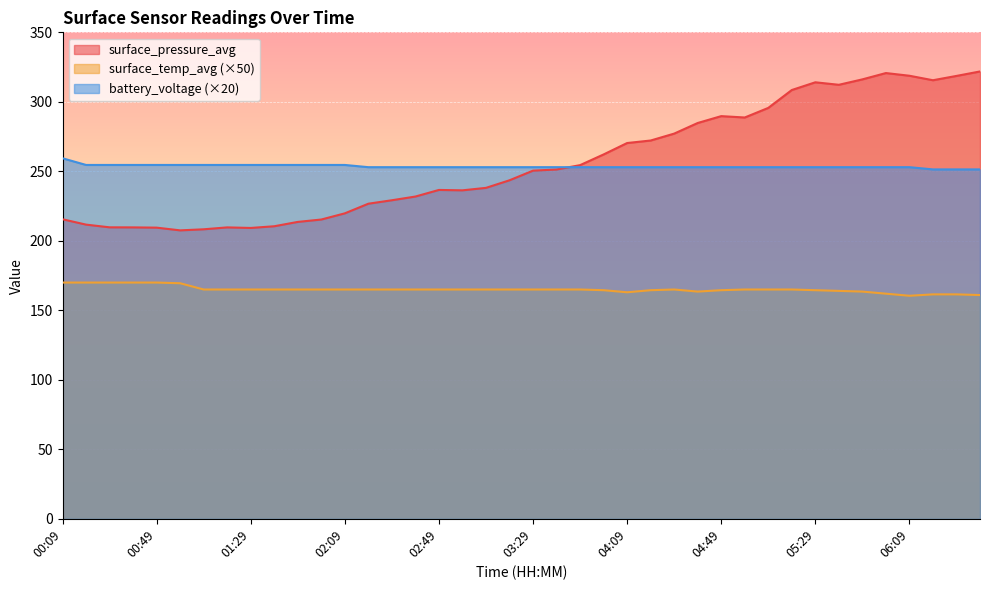

What are all the series names shown in the legend?

surface_pressure_avg, surface_temp_avg (×50), battery_voltage (×20)